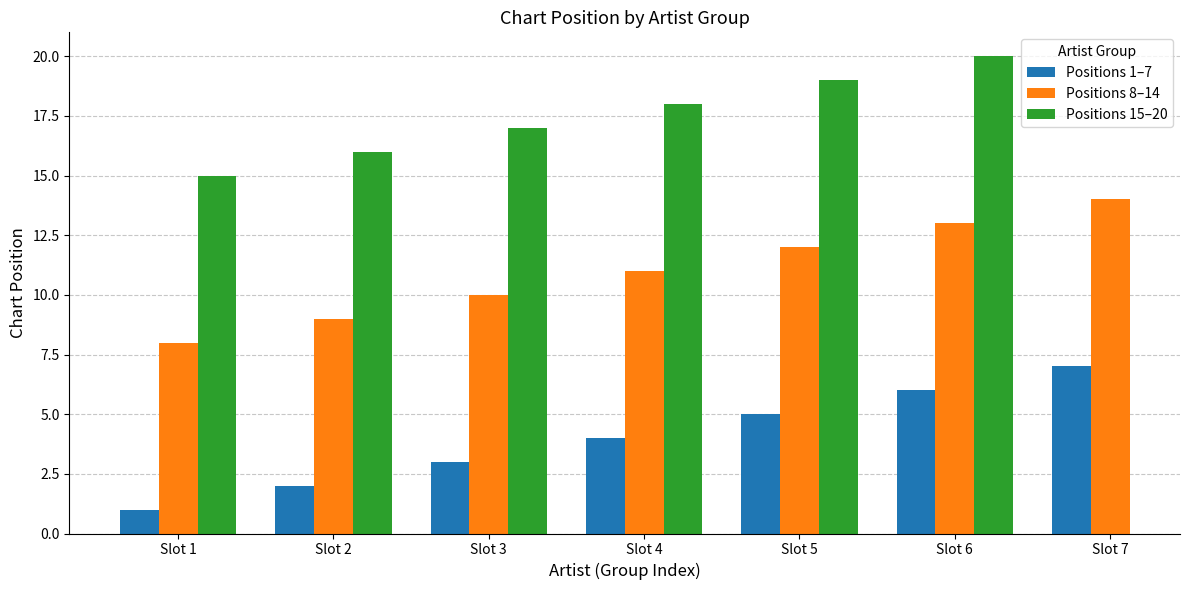

What value does the Positions 8–14 series have at Slot 3?

10